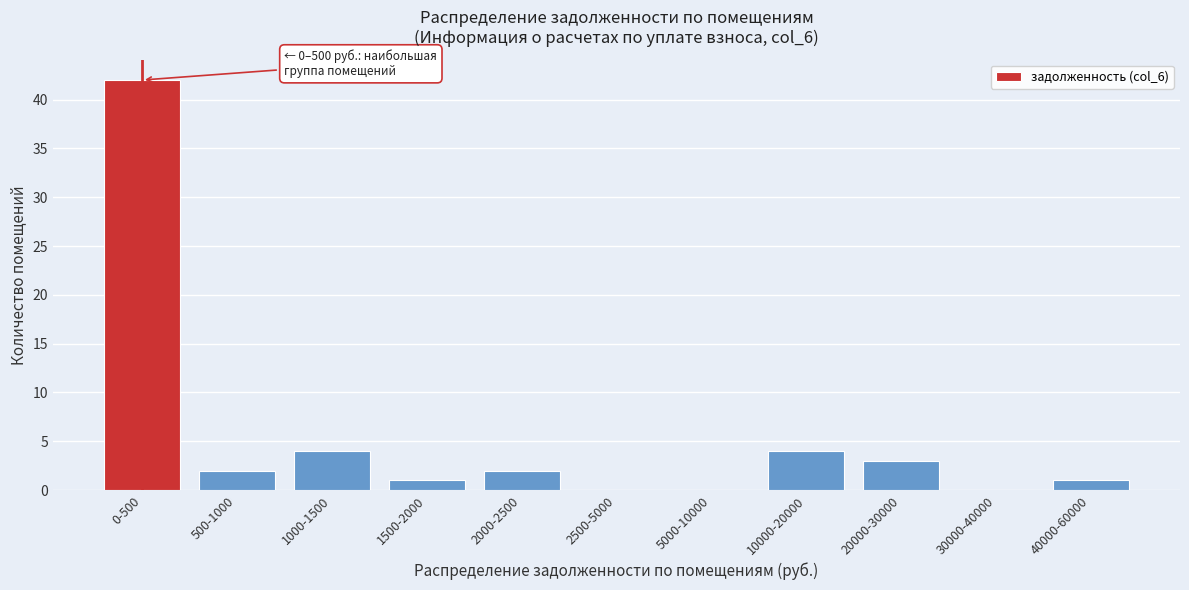

Reading right to left, list all the values displayed in this chart.

40000-60000=1	30000-40000=0	20000-30000=3	10000-20000=4	5000-10000=0	2500-5000=0	2000-2500=2	1500-2000=1	1000-1500=4	500-1000=2	0-500=42